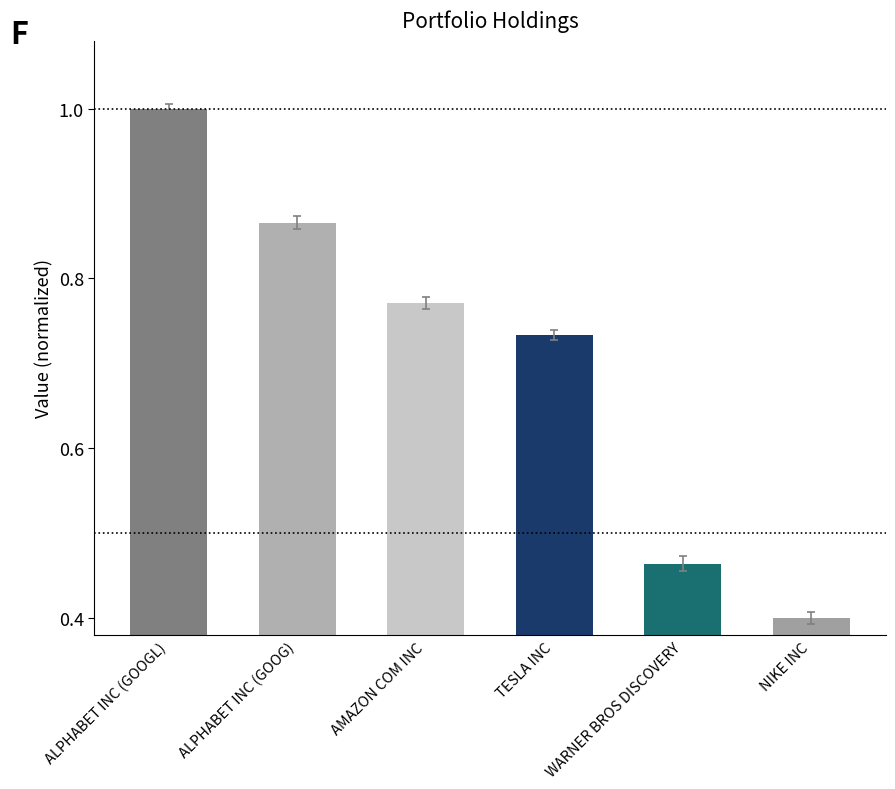

What is the greatest value displayed?

1.0